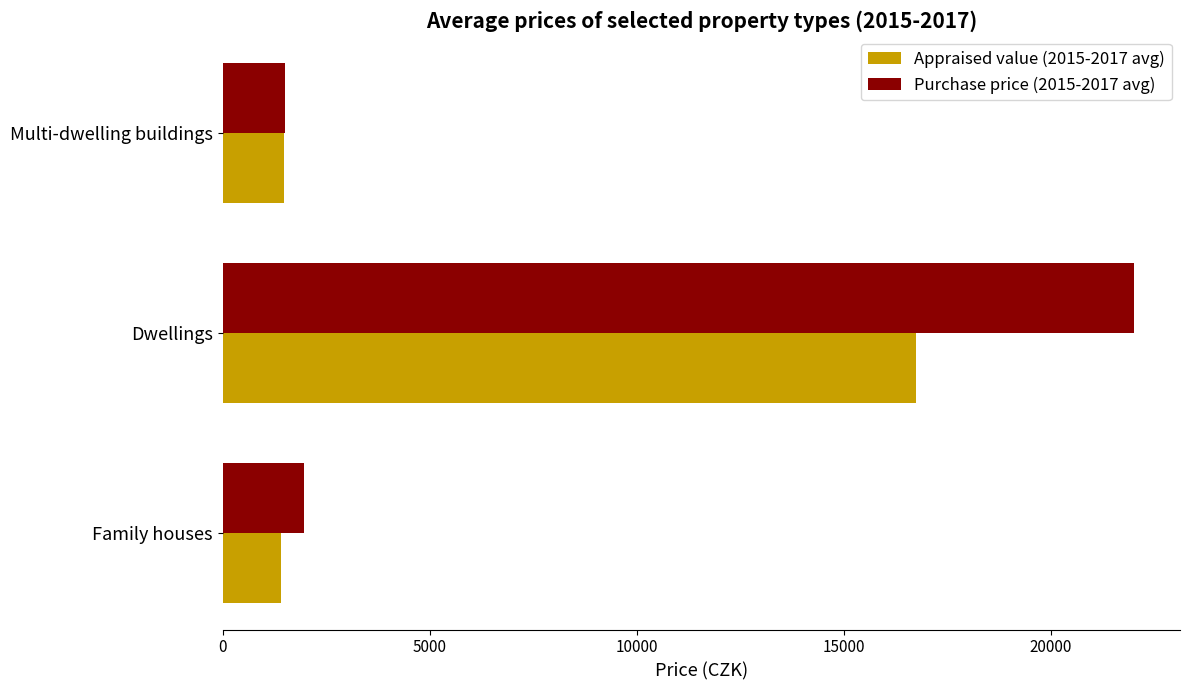

Rank the series by their average value, from highest to lowest.

Purchase price (2015-2017 avg), Appraised value (2015-2017 avg)